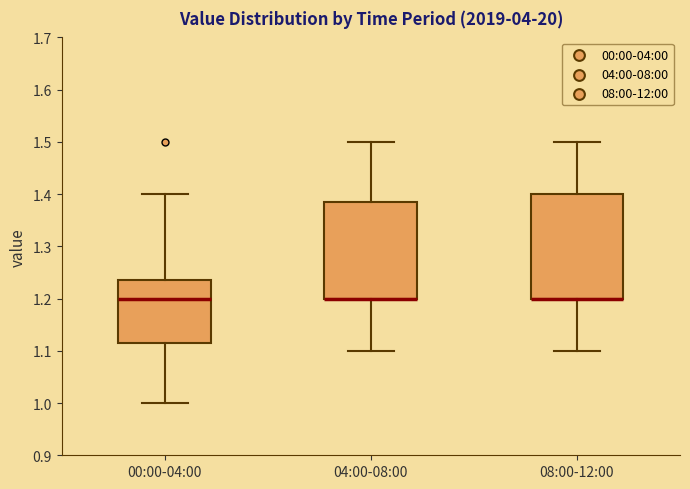

Which box is the tallest, from its lower edge to its upper edge?

08:00-12:00